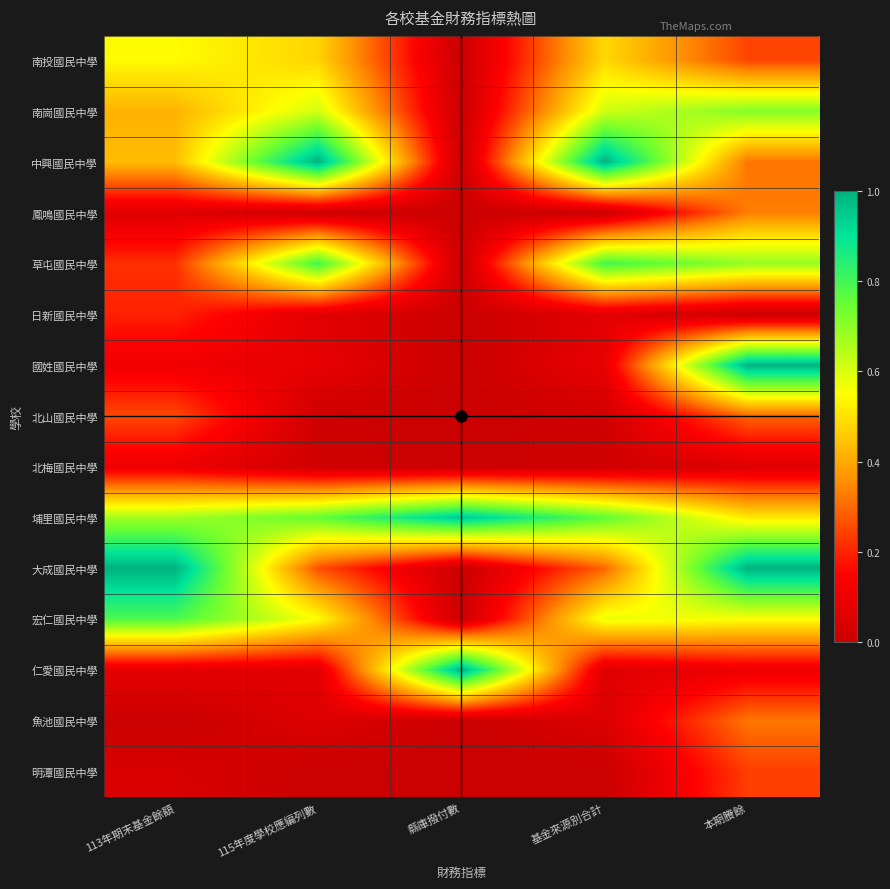

What is the total value across all series at 本期賸餘?

6.4